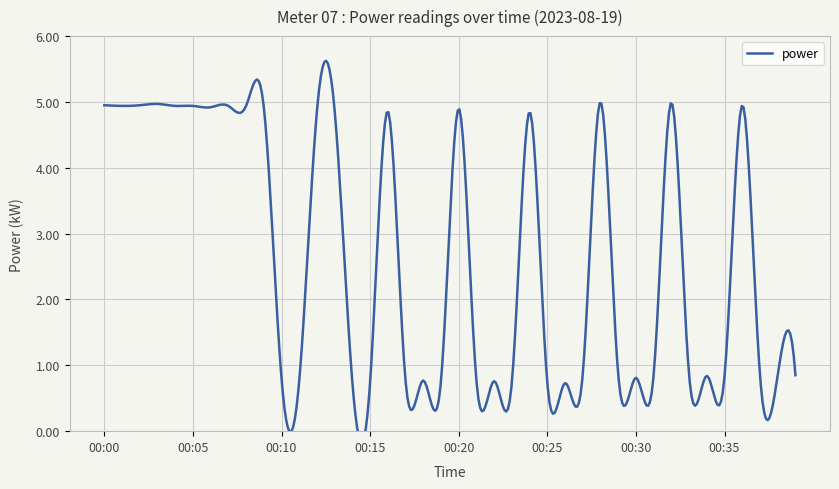

What is the difference between the values at 00:38 and 00:20?

4.1